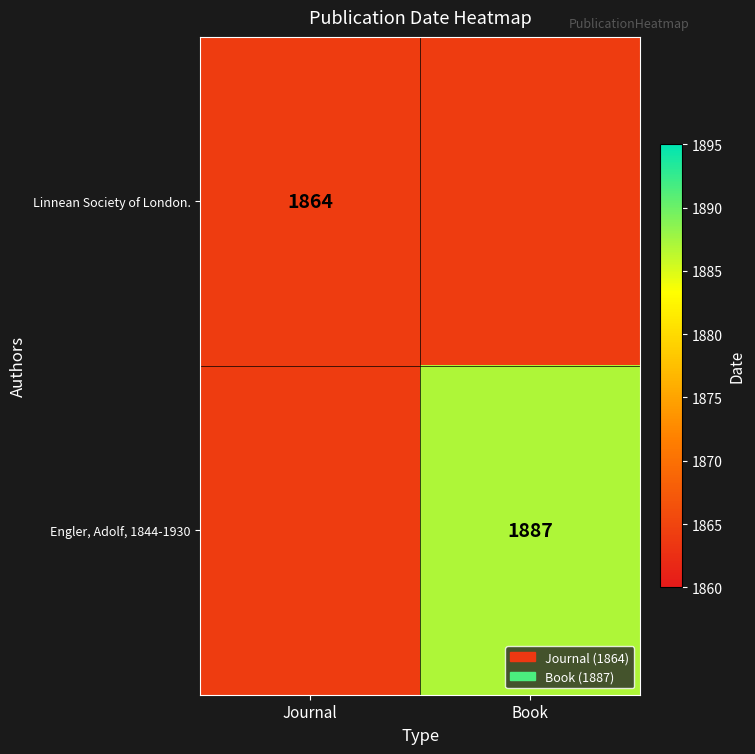

The value of Engler, Adolf, 1844-1930 at Book is 2968. True or false?

False